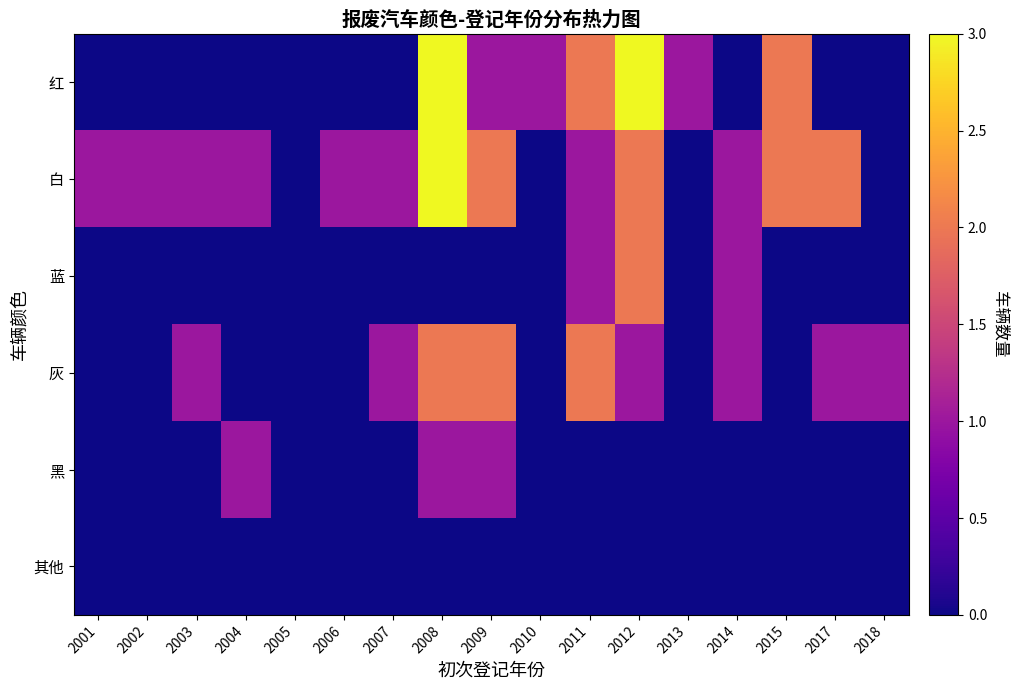

Which series changed the most between 2002 and 2013?

红